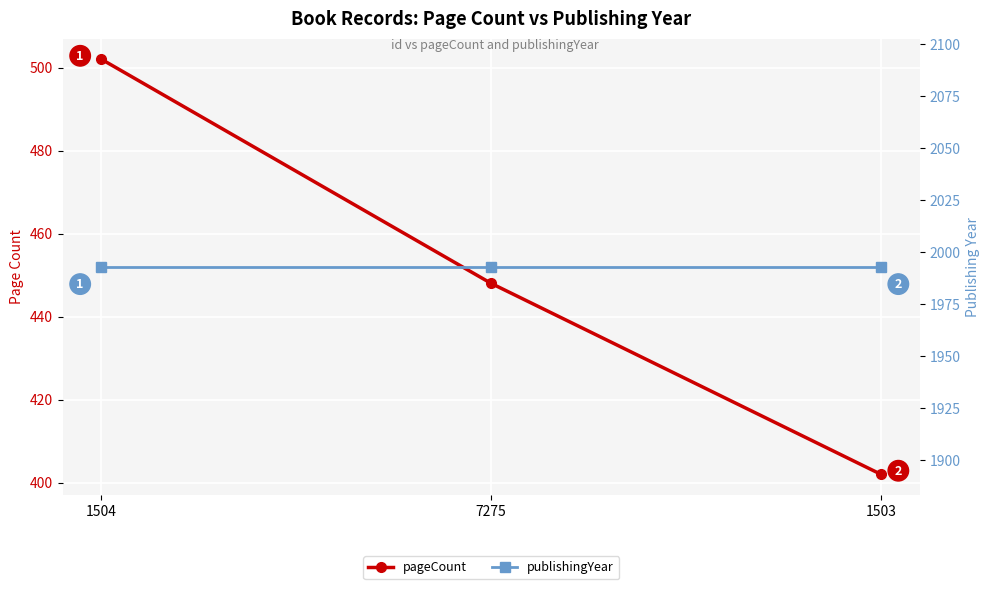

Reading right to left, transcribe all the data shown in this chart.

pageCount: 1503=402	7275=448	1504=502
publishingYear: 1503=1993	7275=1993	1504=1993